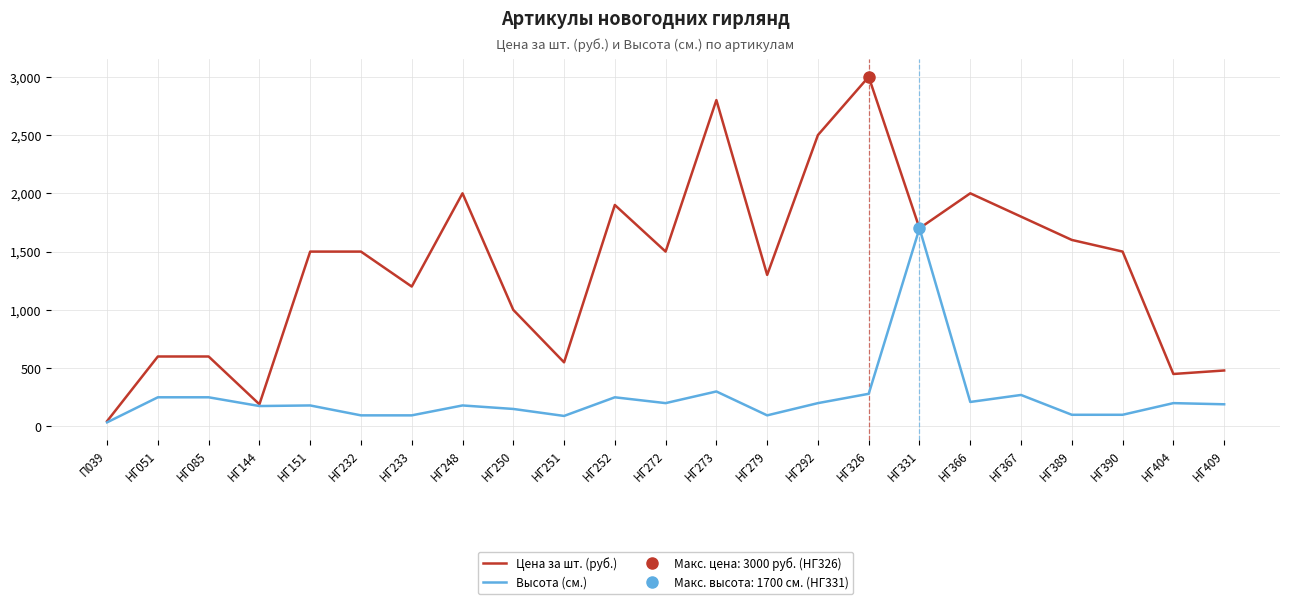

What is the sum of all Высота (см.) values?

5595